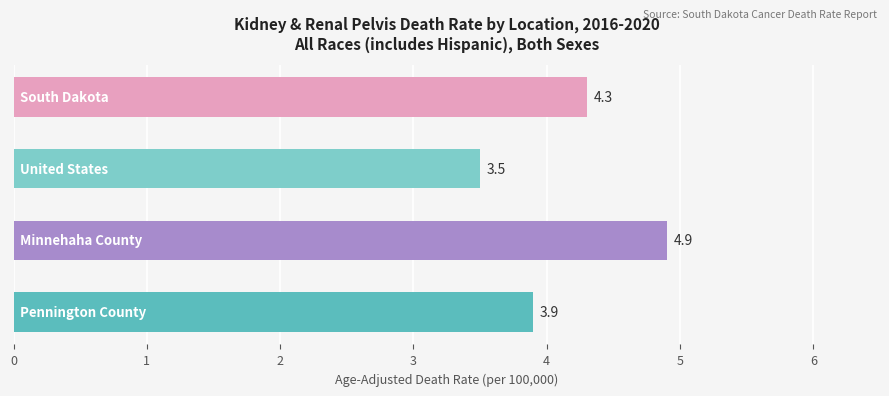

What is the smallest value displayed?

3.5